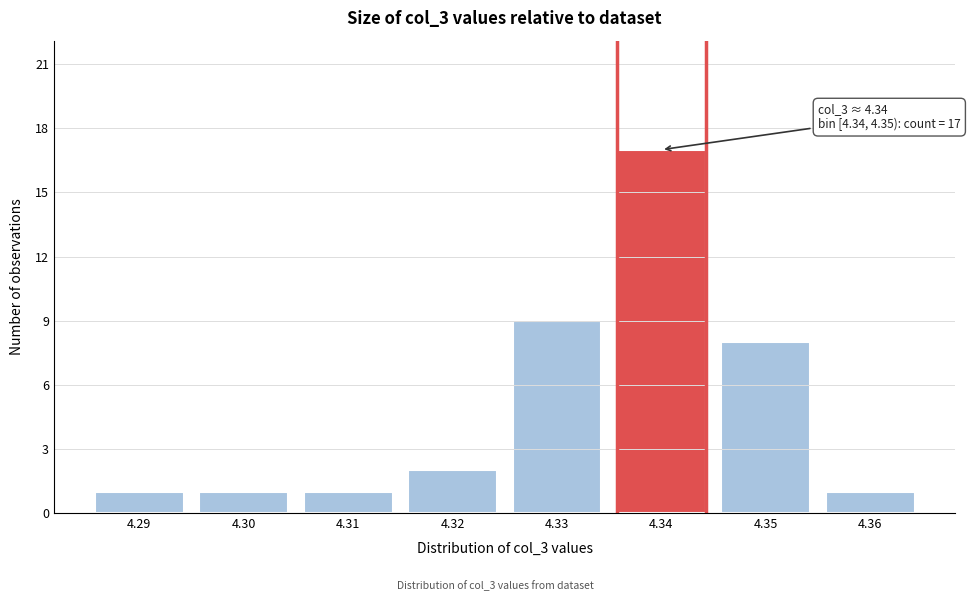

Reading right to left, what are all the values shown in this chart?

4.36=1	4.35=8	4.34=17	4.33=9	4.32=2	4.31=1	4.30=1	4.29=1